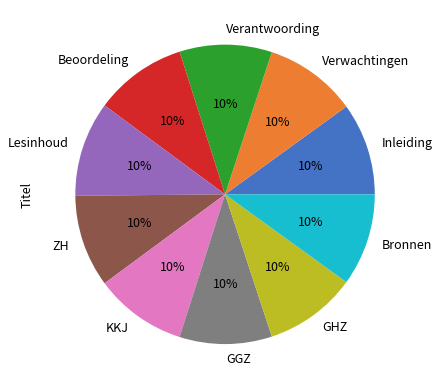

Combined, do KKJ and Beoordeling account for over 50%?

No